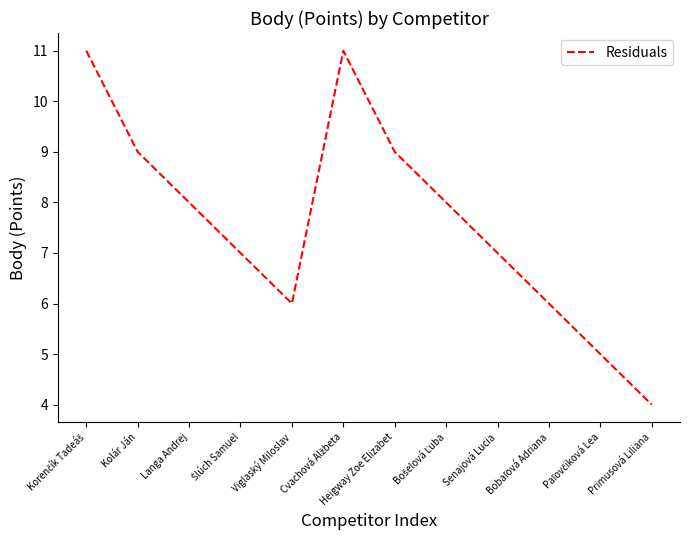

Where is the first local minimum?

Viglaský Miloslav